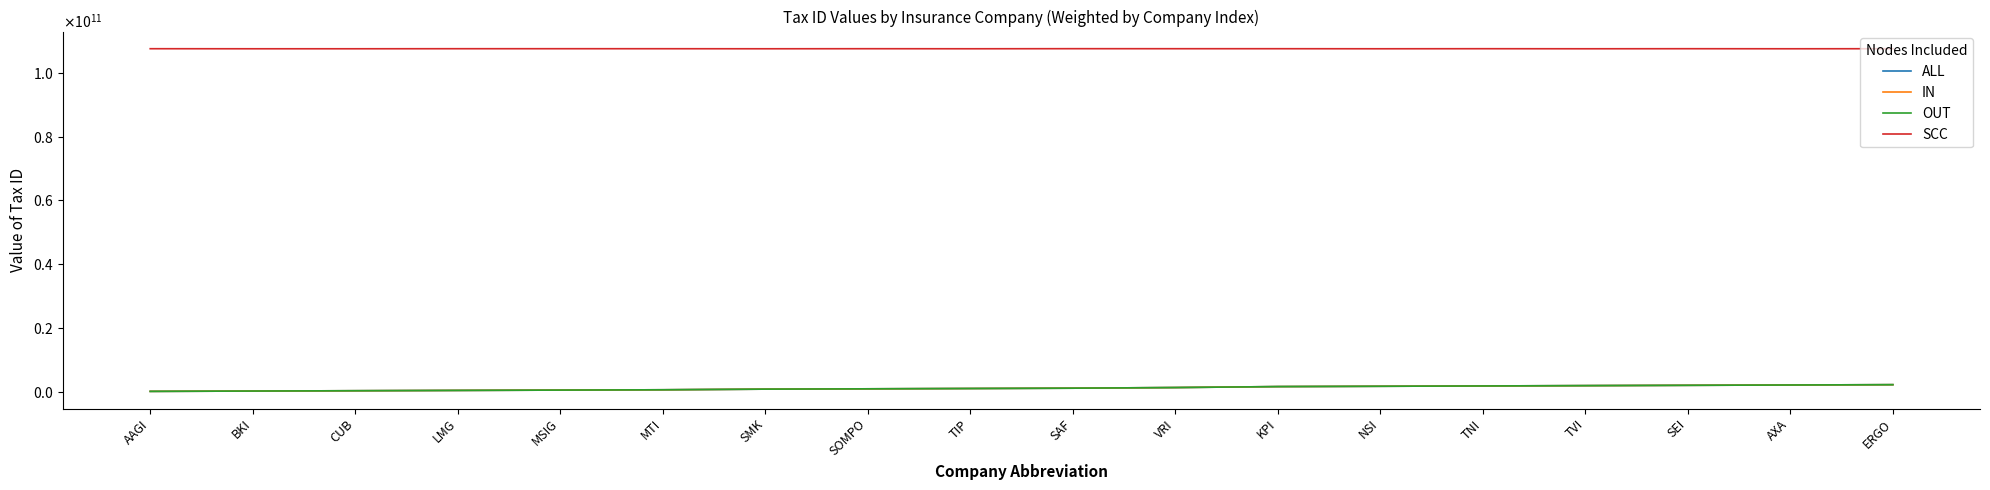

True or false: OUT and IN intersect in this chart.

False